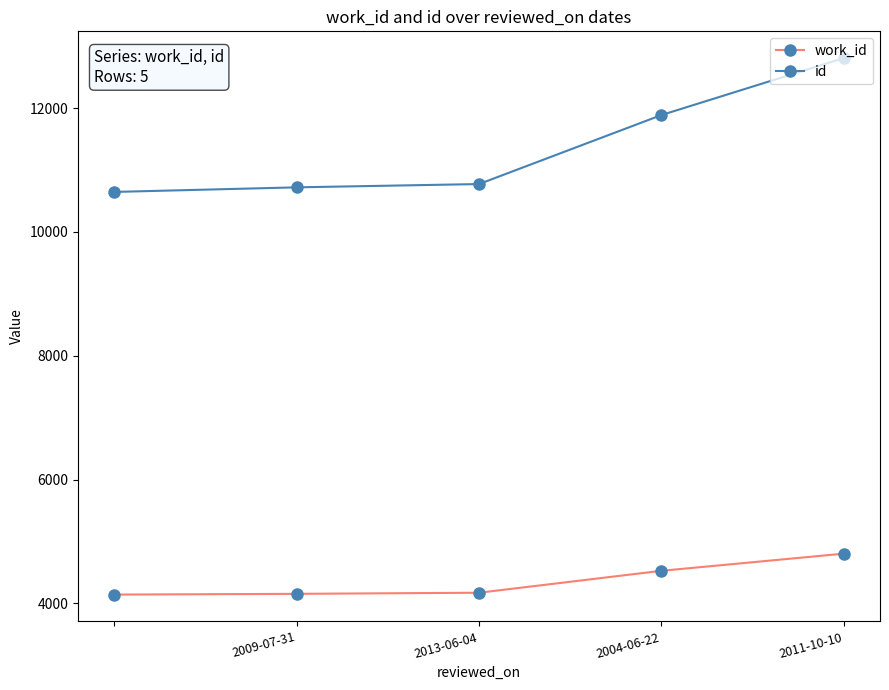

What is the maximum value for work_id?

4802